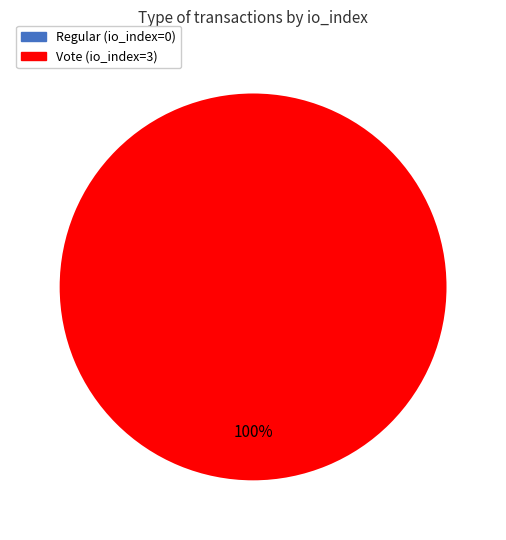

Rank the categories by value from highest to lowest.

Vote (io_index=3), Regular (io_index=0)